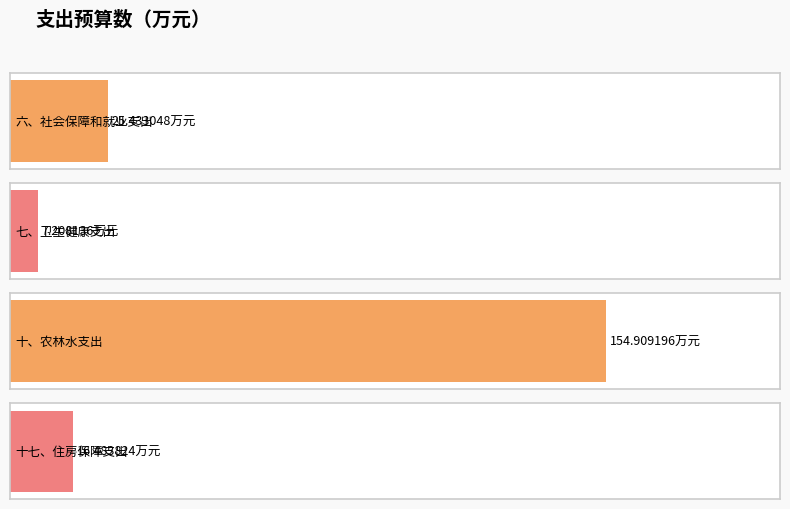

Does the chart contain stacked bars?

No